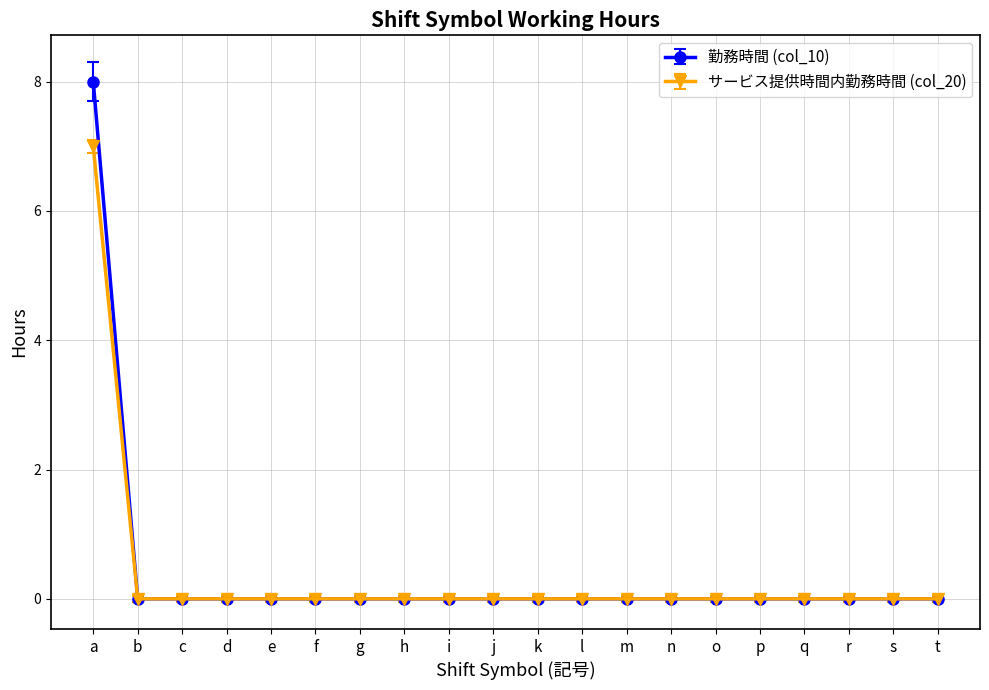

What is the smallest value displayed?

0